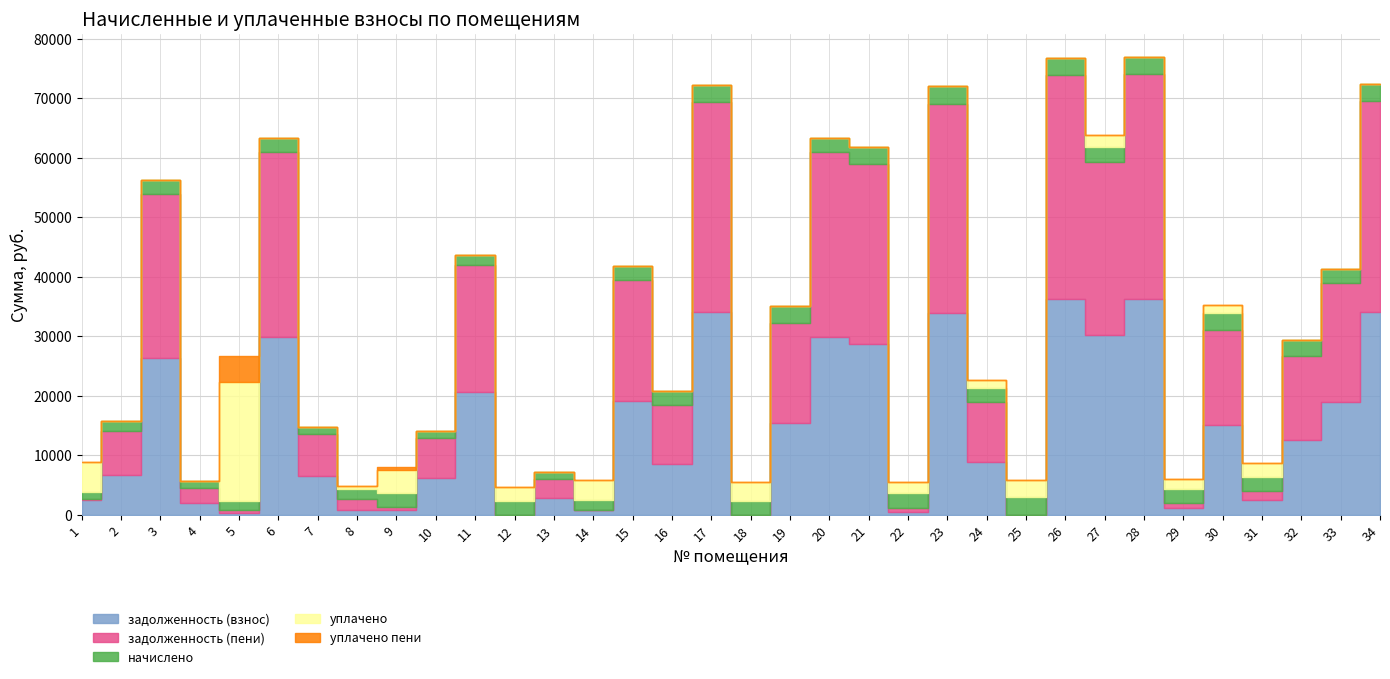

At which category is the sum across all series the highest?

28